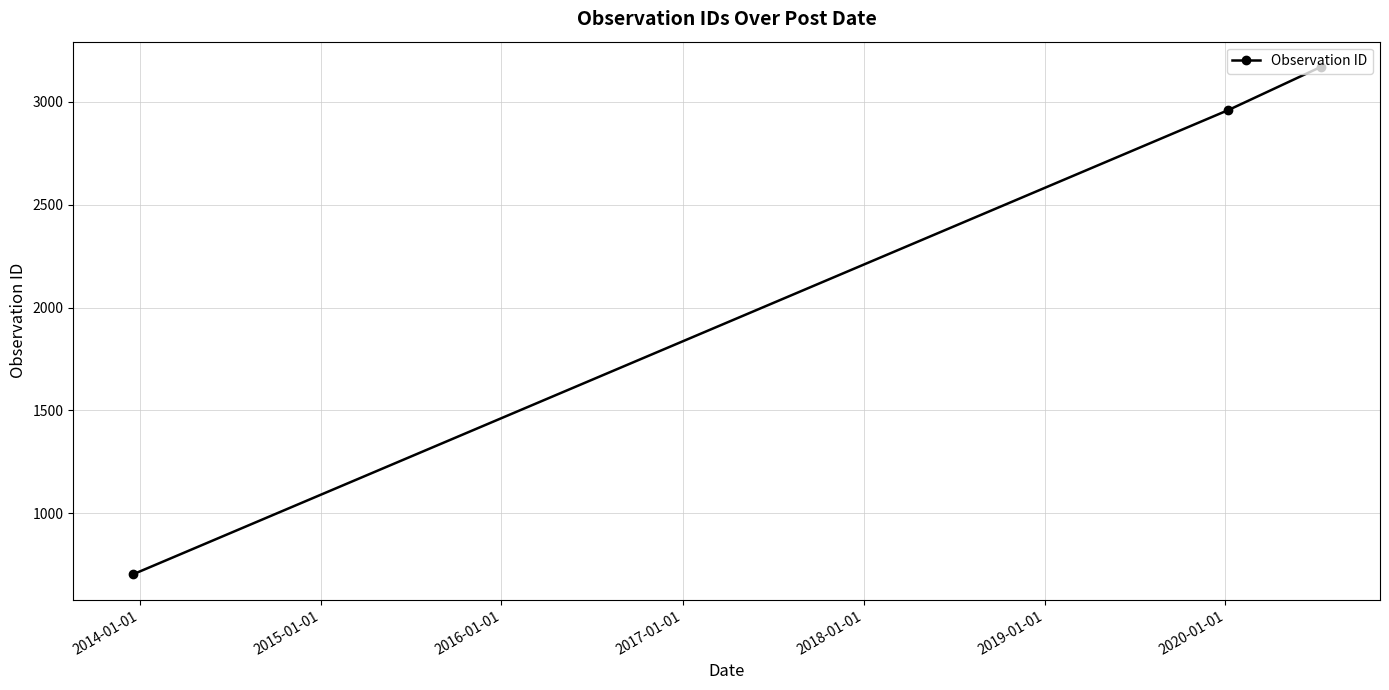

What is the smallest value displayed?

702